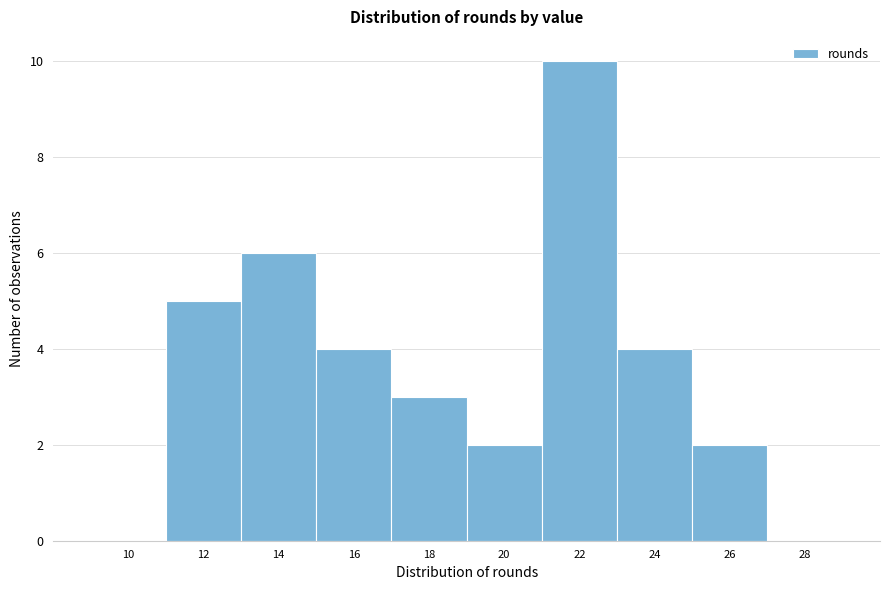

Reading left to right, transcribe all the data shown in this chart.

10=0	12=5	14=6	16=4	18=3	20=2	22=10	24=4	26=2	28=0